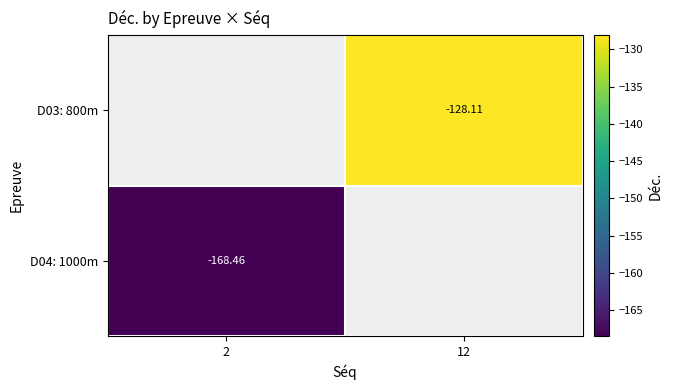

Is it true that D04: 1000m equals -92.3 at 2?

False